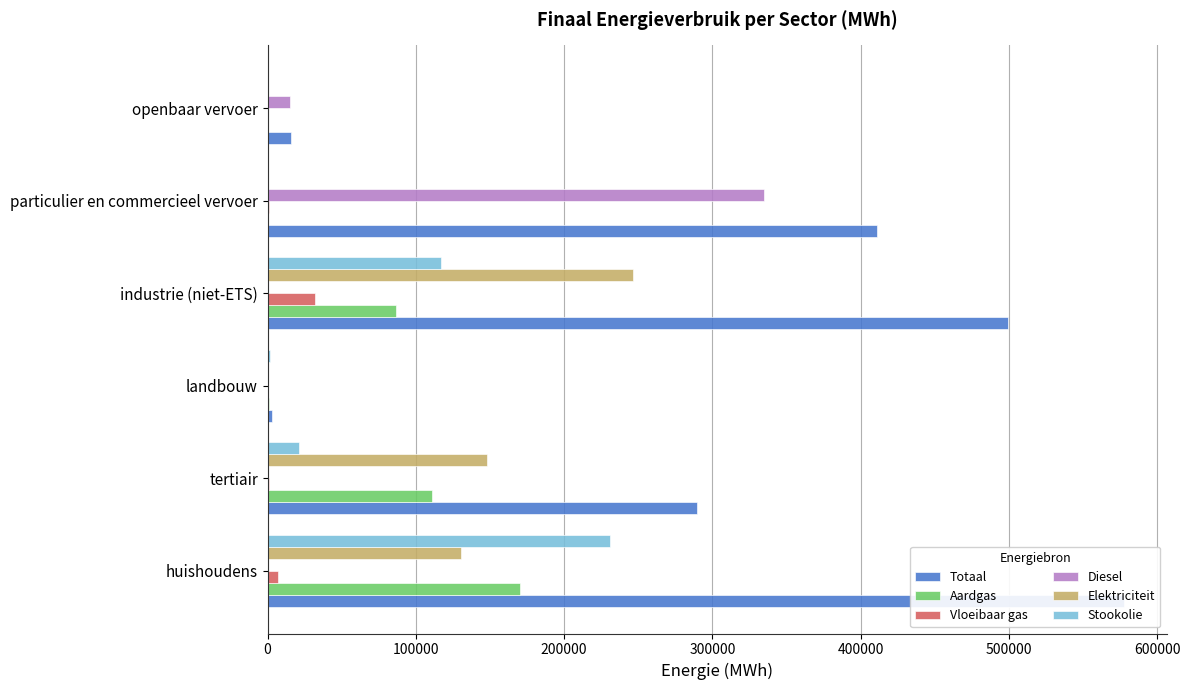

What is the value of the Totaal bar at the 2nd from the left?

289879.4